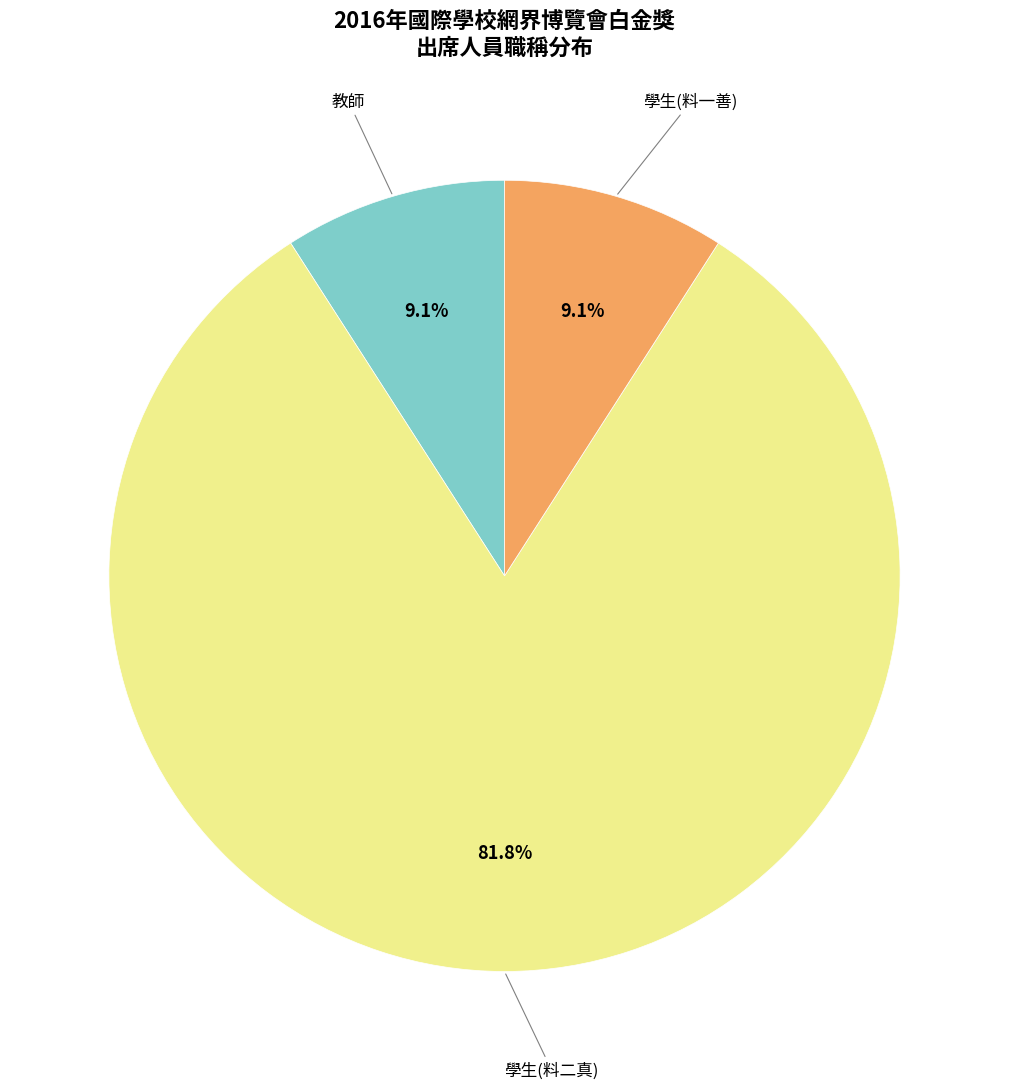

Does any single category account for the majority?

Yes